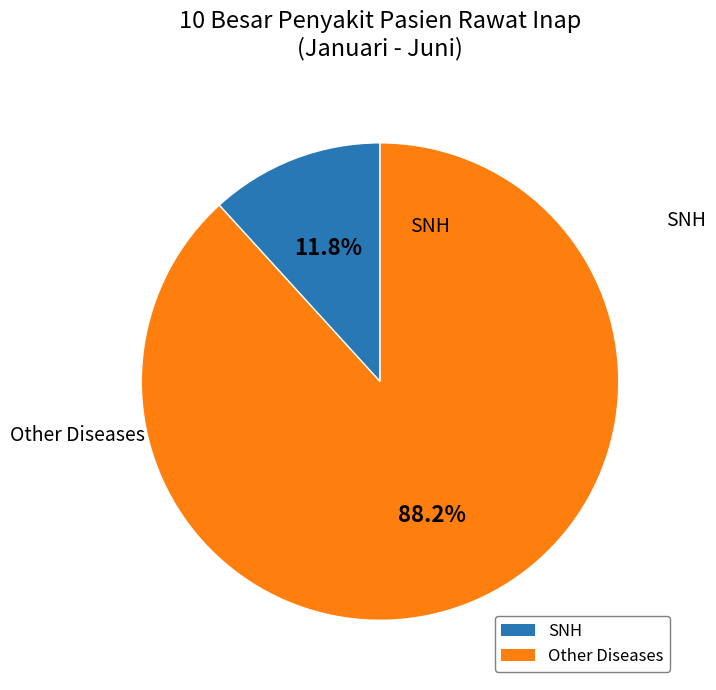

Count the number of slices in the pie.

2